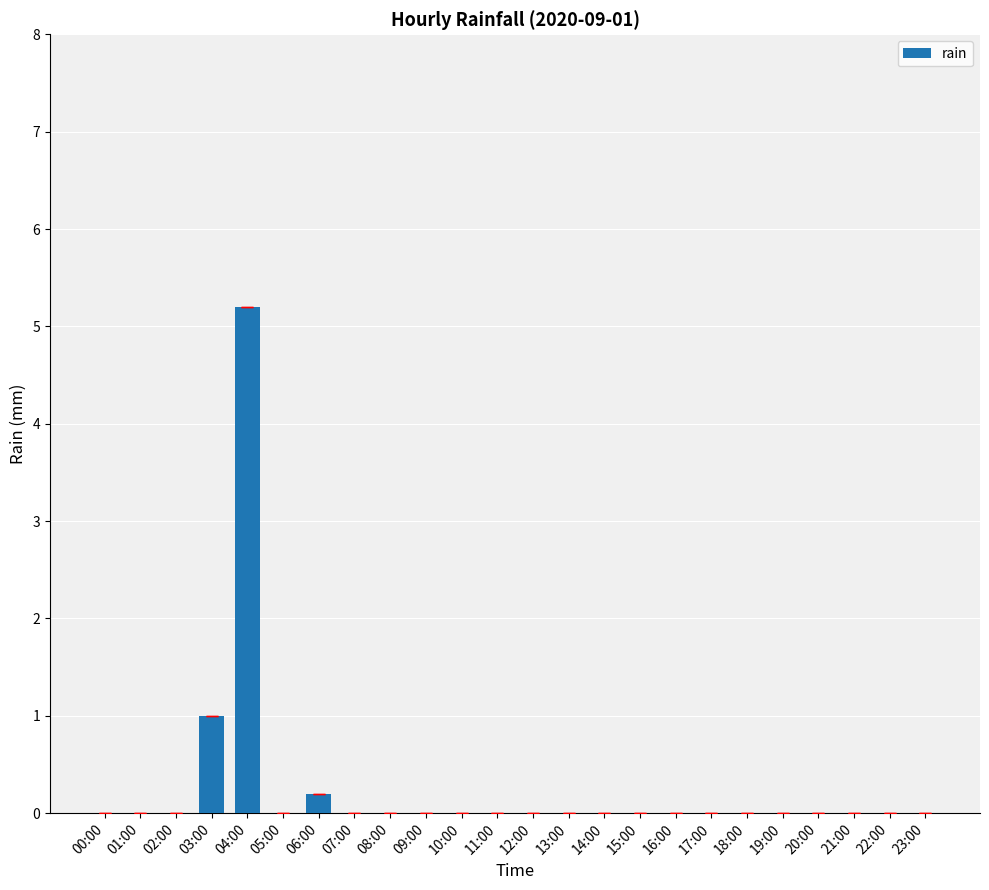

Reading right to left, extract all data points from this chart.

23:00=0.0	22:00=0.0	21:00=0.0	20:00=0.0	19:00=0.0	18:00=0.0	17:00=0.0	16:00=0.0	15:00=0.0	14:00=0.0	13:00=0.0	12:00=0.0	11:00=0.0	10:00=0.0	09:00=0.0	08:00=0.0	07:00=0.0	06:00=0.2	05:00=0.0	04:00=5.2	03:00=1.0	02:00=0.0	01:00=0.0	00:00=0.0